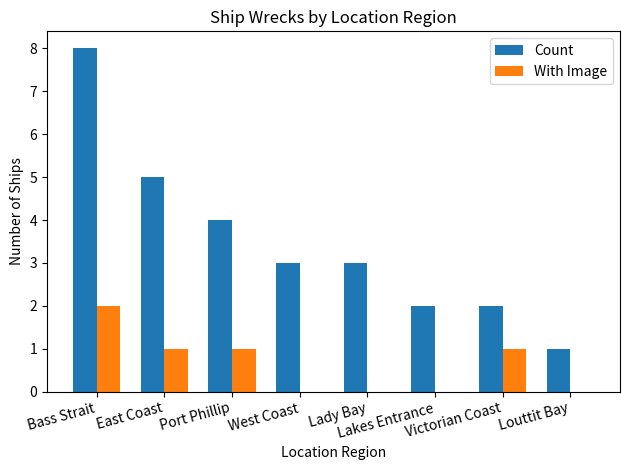

Which series has the largest total across all categories?

Count